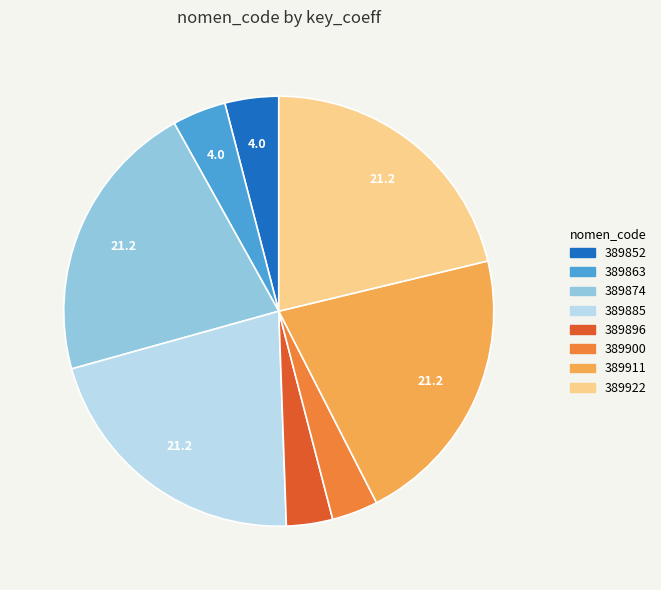

Is 389852 the majority of the pie?

No